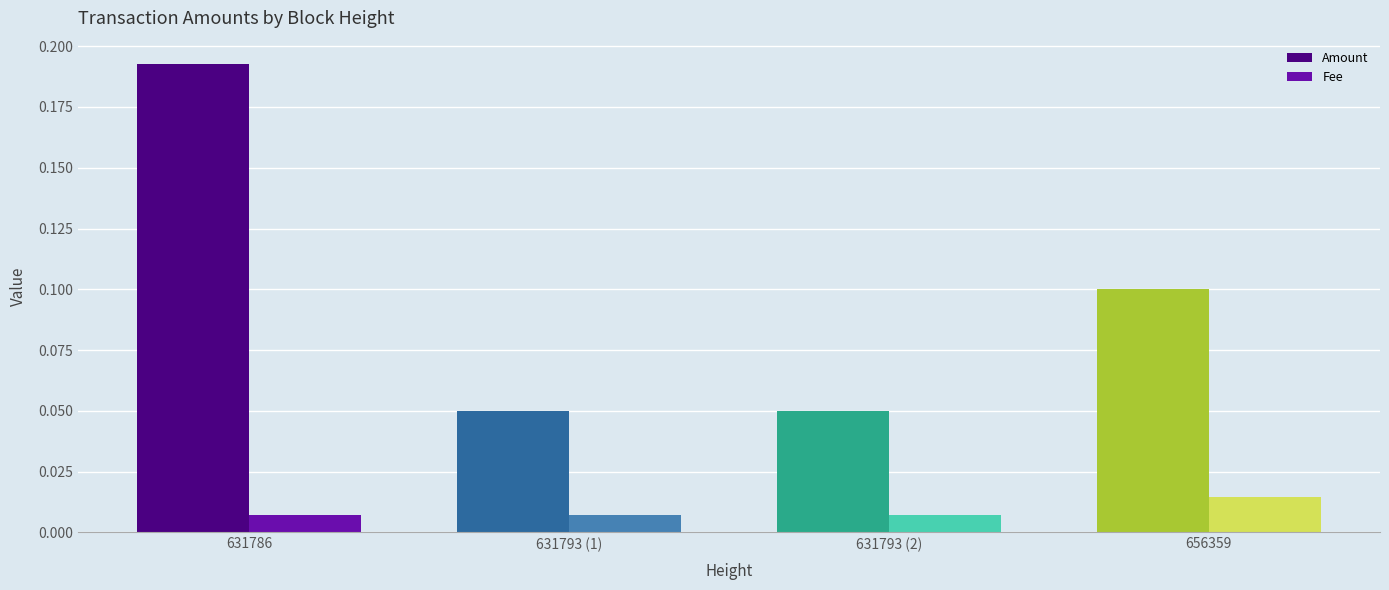

Count the number of categories in the chart.

4